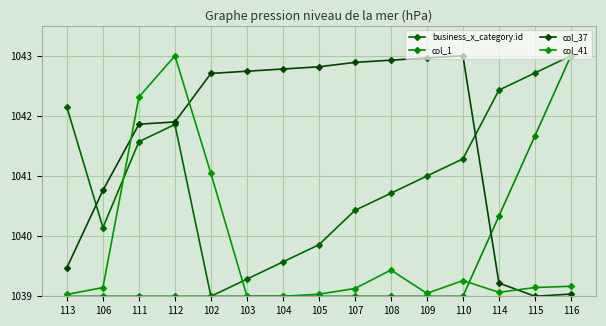

How many lines are shown in the chart?

4